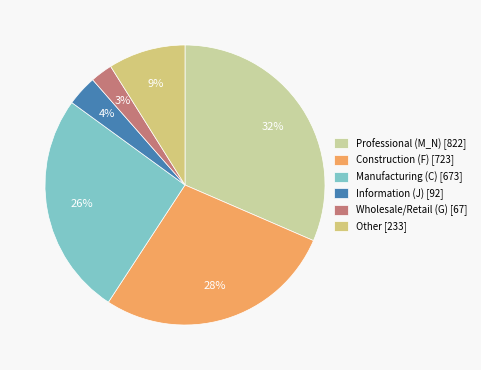

Which has a higher value, Wholesale/Retail (G) [67] or Other [233]?

Other [233]